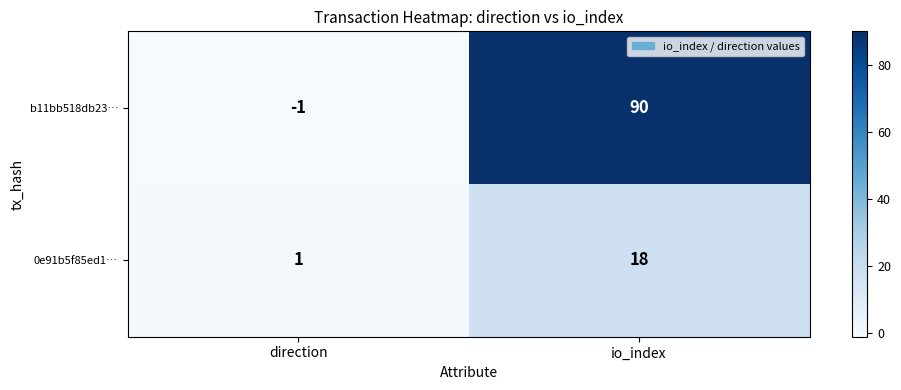

List the series in order of their overall mean, lowest first.

0e91b5f85ed1…, b11bb518db23…